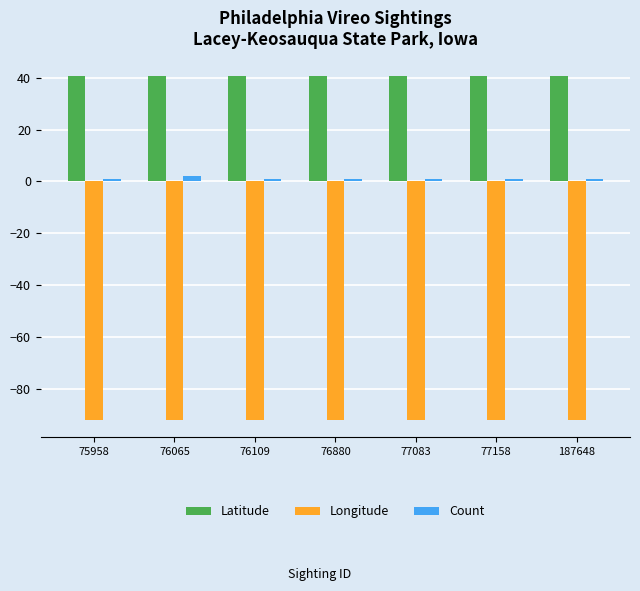

What is the greatest value displayed?

40.7